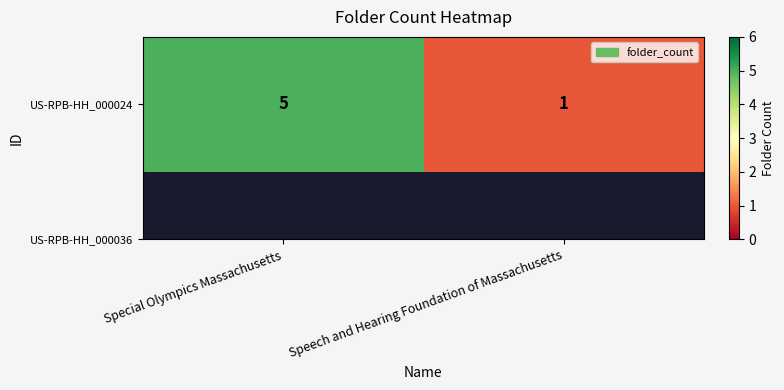

What is the difference between the maximum and minimum values?

4